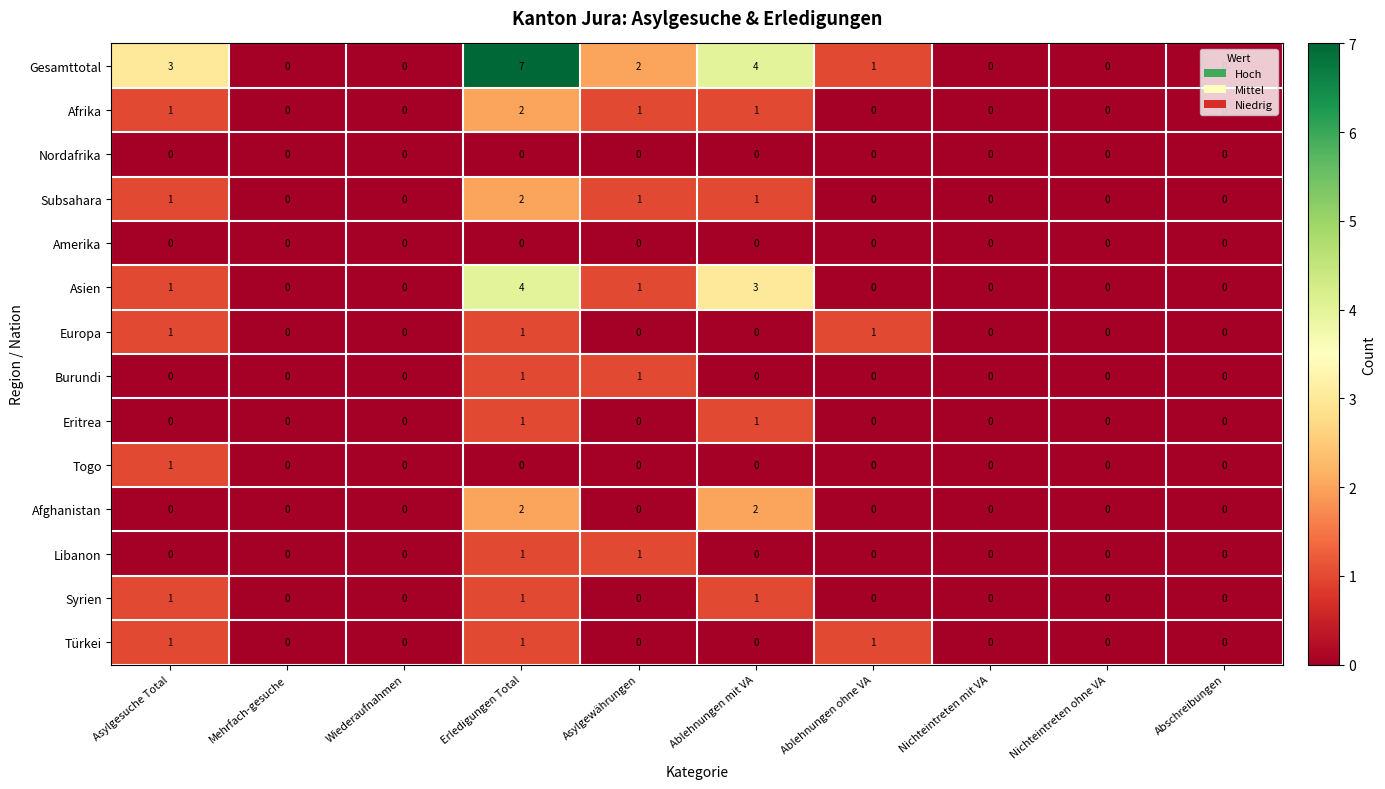

Which series has the widest spread of values?

Gesamttotal